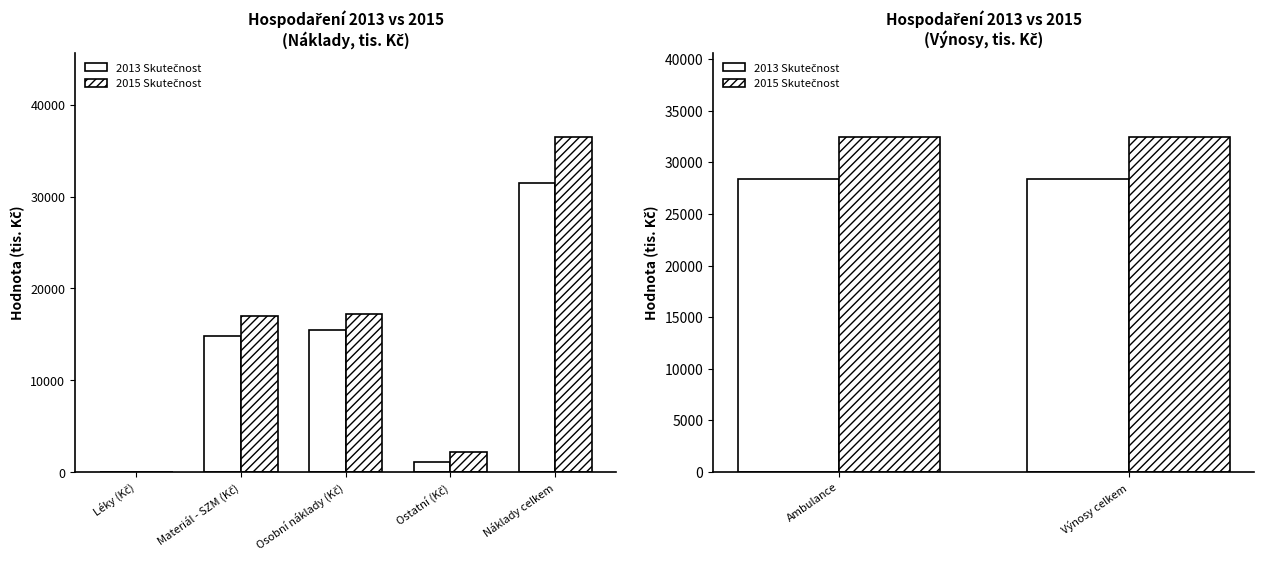

Rank the series by their average value, from lowest to highest.

2013 Skutečnost, 2015 Skutečnost